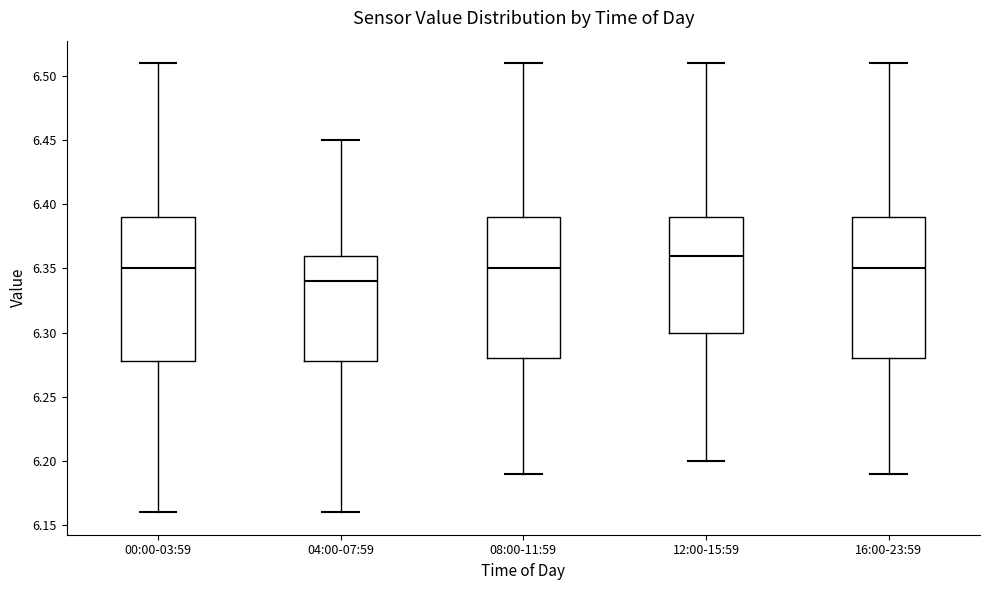

Reading left to right, read every box against the y-axis: the position of its median line, the range the box covers, and the ends of its whiskers. The values are not printed on the chart, so give them approximately, as read against the axis.

00:00-03:59: median 6.35, box 6.28 to 6.39, whiskers 6.16 to 6.51
04:00-07:59: median 6.34, box 6.28 to 6.36, whiskers 6.16 to 6.45
08:00-11:59: median 6.35, box 6.28 to 6.39, whiskers 6.19 to 6.51
12:00-15:59: median 6.36, box 6.30 to 6.39, whiskers 6.20 to 6.51
16:00-23:59: median 6.35, box 6.28 to 6.39, whiskers 6.19 to 6.51